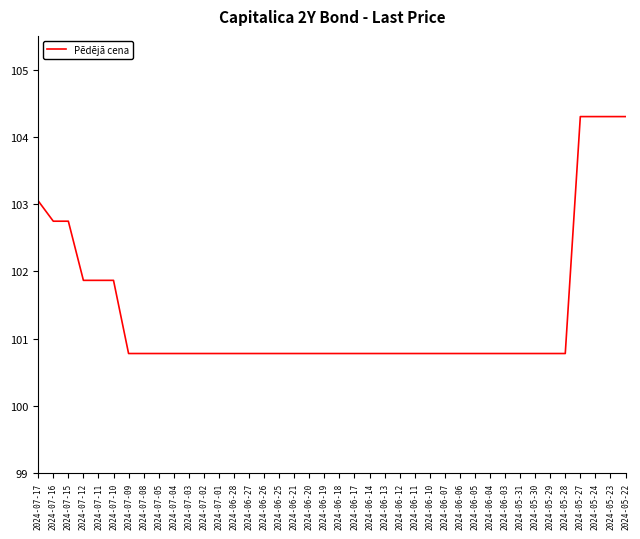

Is this an area chart (filled region under the line)?

No